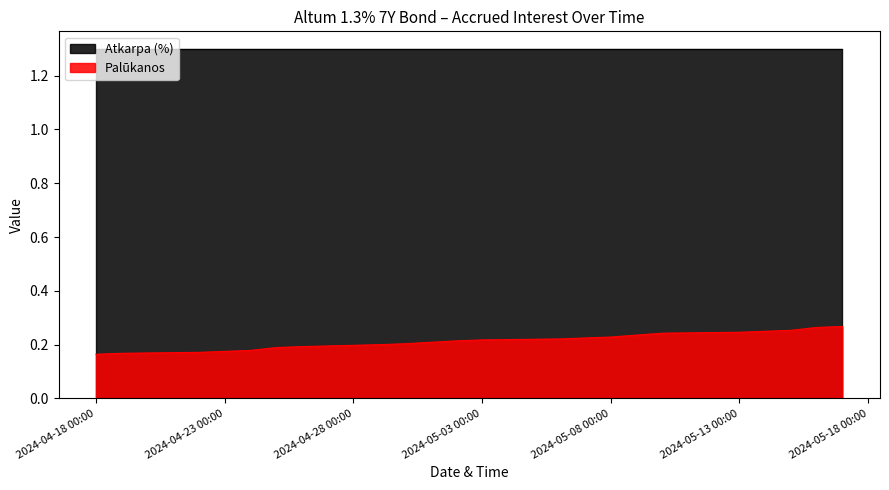

What is the value of the 20th point from the left?

0.3